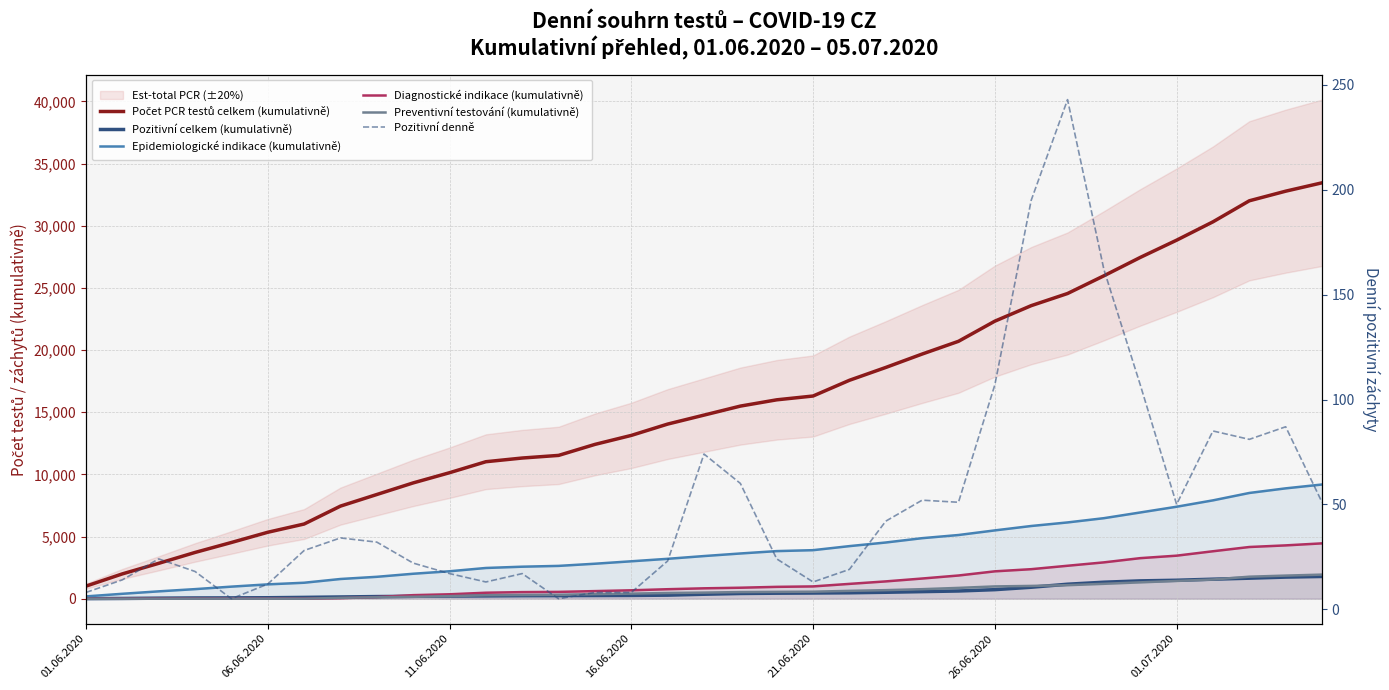

How many values in the Epidemiologické indikace (kumulativně) series are below 3433?

17